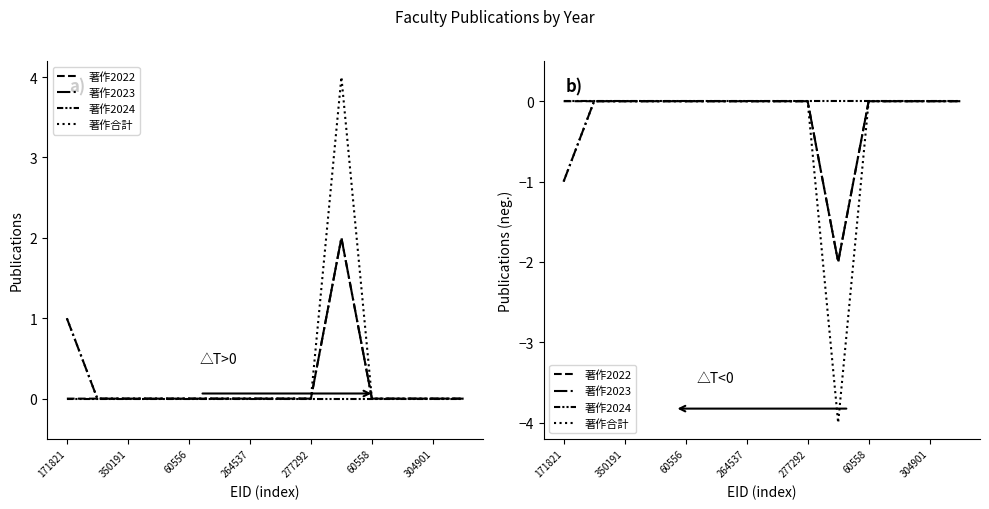

Reading left to right, list all the values displayed in this chart.

著作2022: 0	0	0	0	0	0	0	0	0	-2	0	0	0	0
著作2023: -1	0	0	0	0	0	0	0	0	-2	0	0	0	0
著作2024: 0	0	0	0	0	0	0	0	0	0	0	0	0	0
著作合計: -1	0	0	0	0	0	0	0	0	-4	0	0	0	0